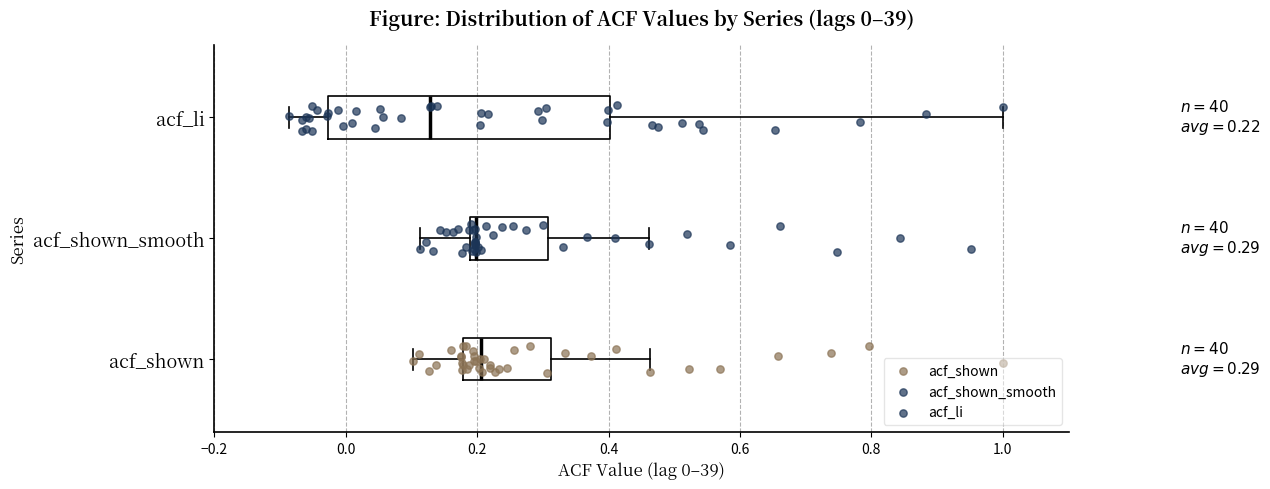

Which box is the widest, from its left edge to its right edge?

acf_li